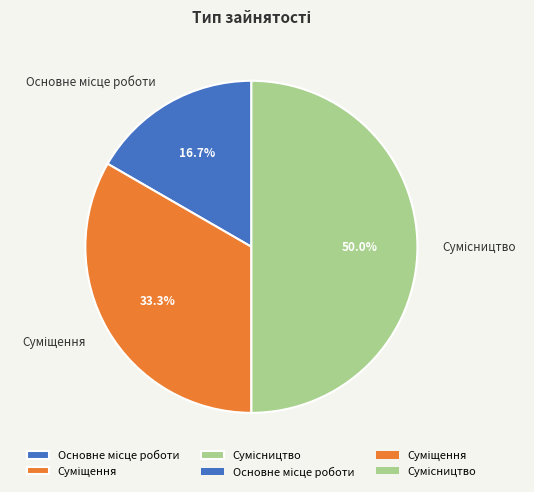

The Сумісництво slice represents 39% of the pie. True or false?

False